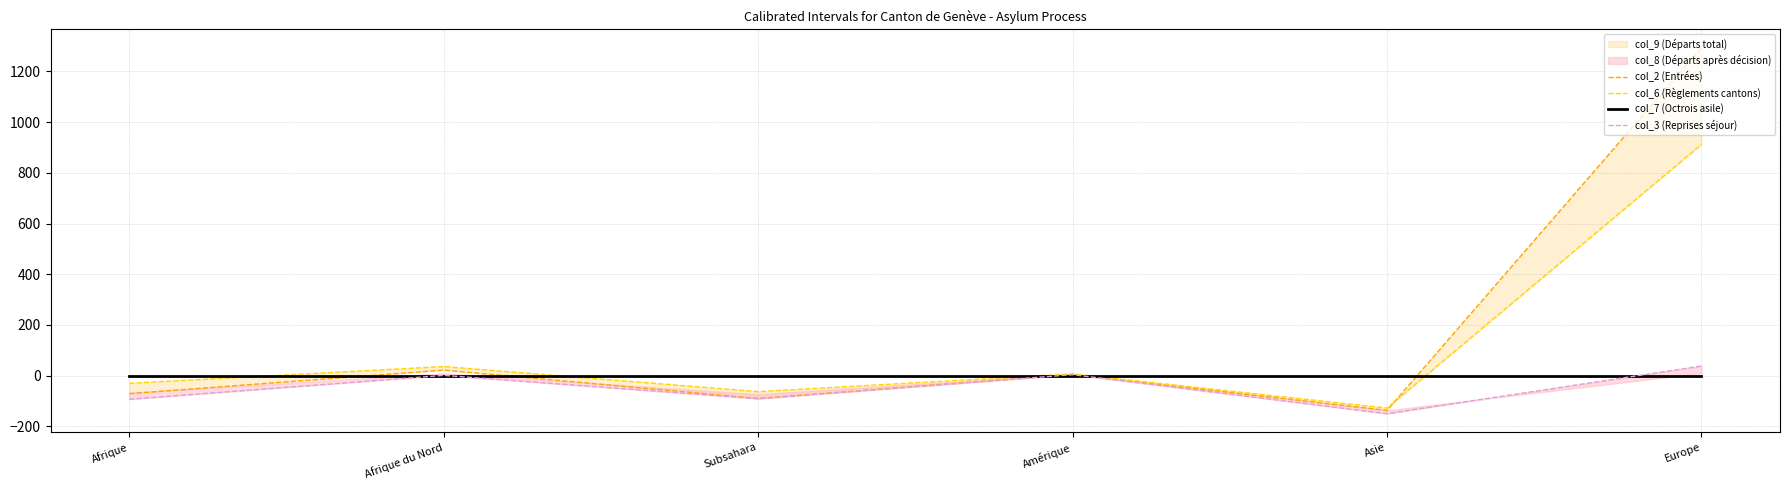

What is the difference between the maximum and minimum values in the col_2 (Entrées) series?

1431